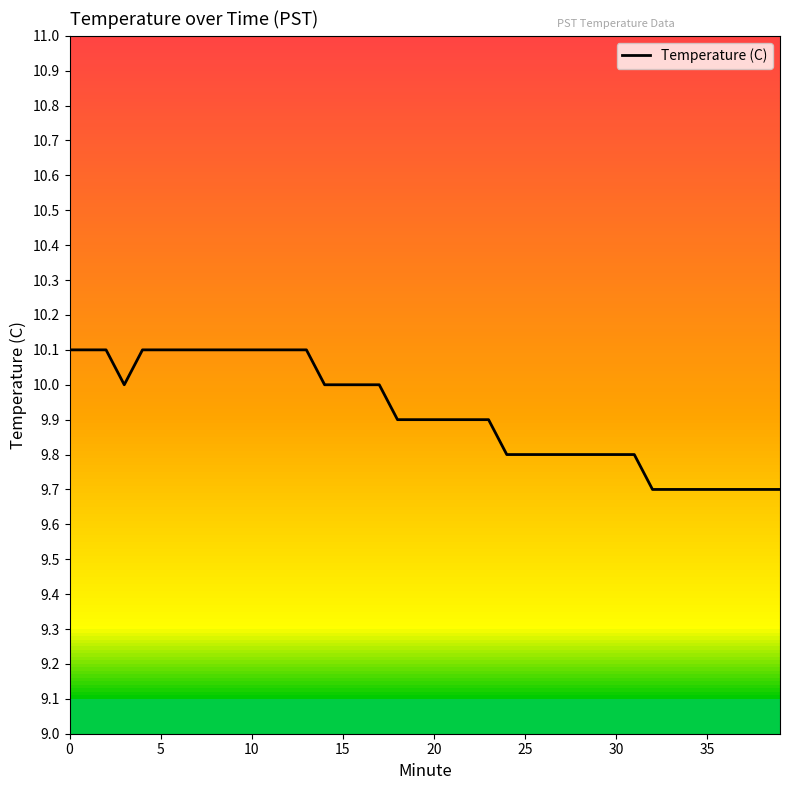

What is the difference between the maximum and minimum values?

0.4